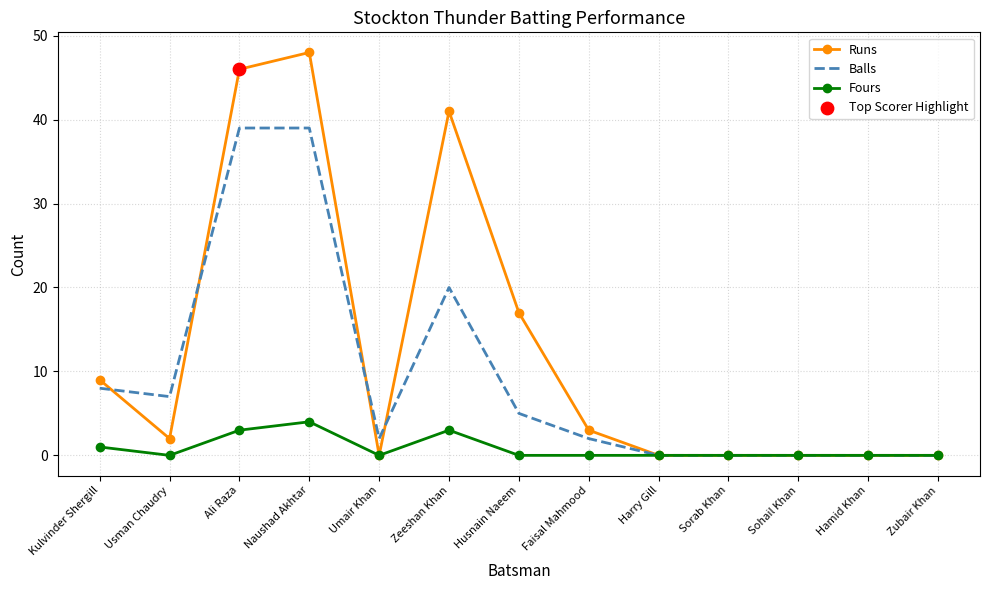

Which series changed the most between Naushad Akhtar and Harry Gill?

Runs